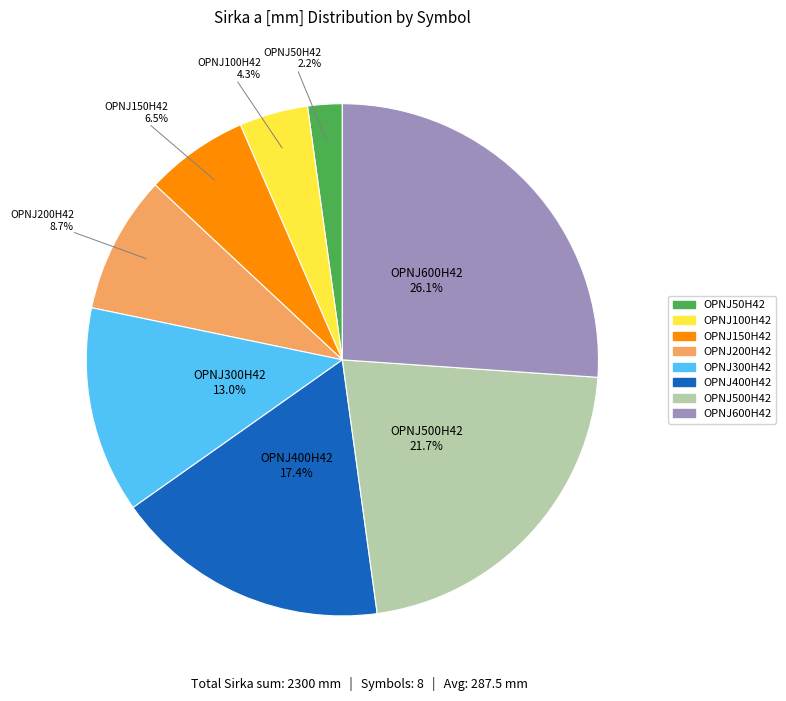

What percentage do OPNJ300H42 and OPNJ600H42 together represent?

39.1%